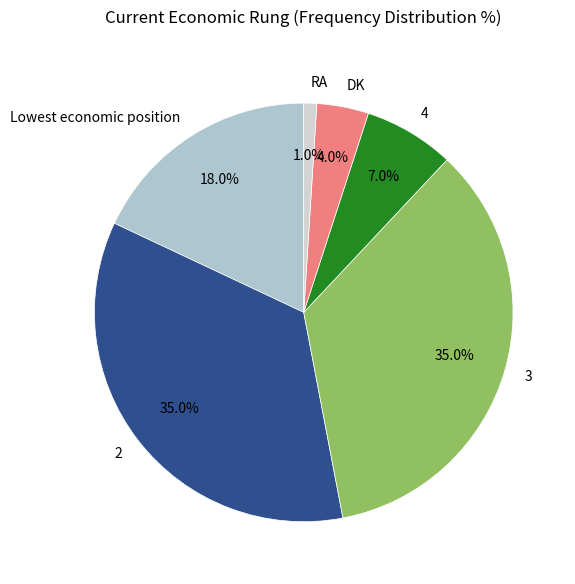

What portion of the pie excludes Lowest economic position?

82.0%